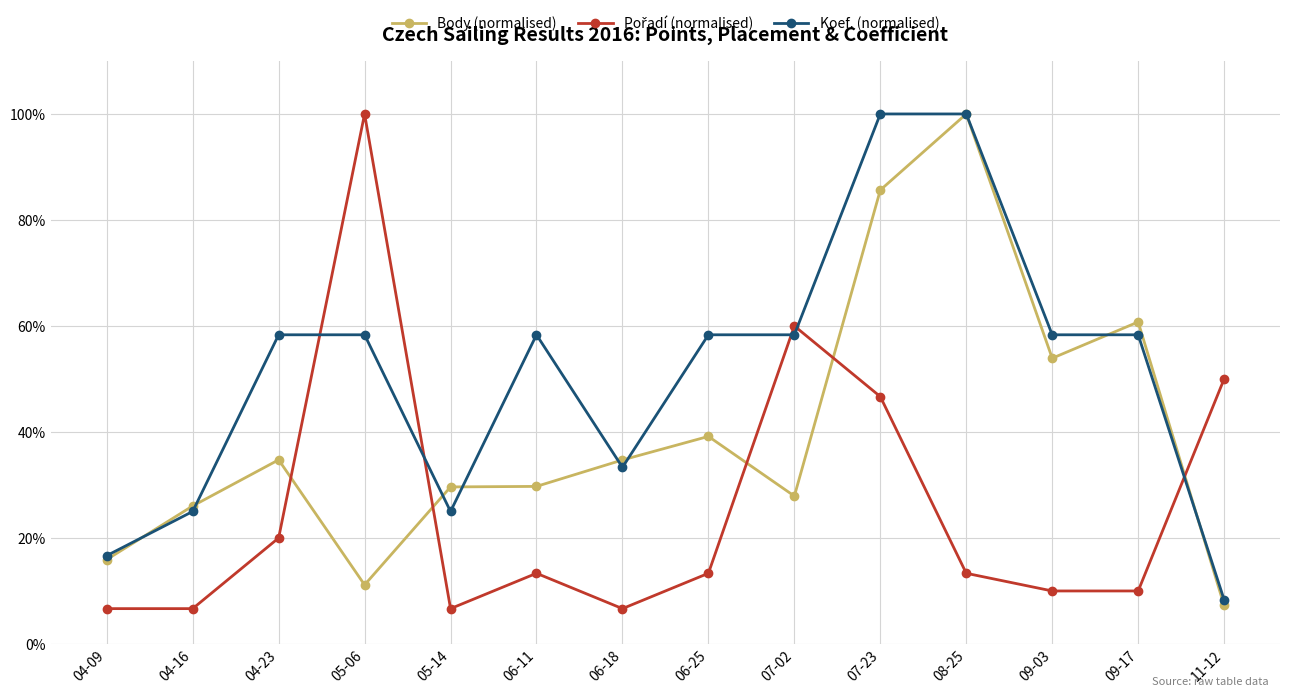

Count the number of data series in this chart.

3